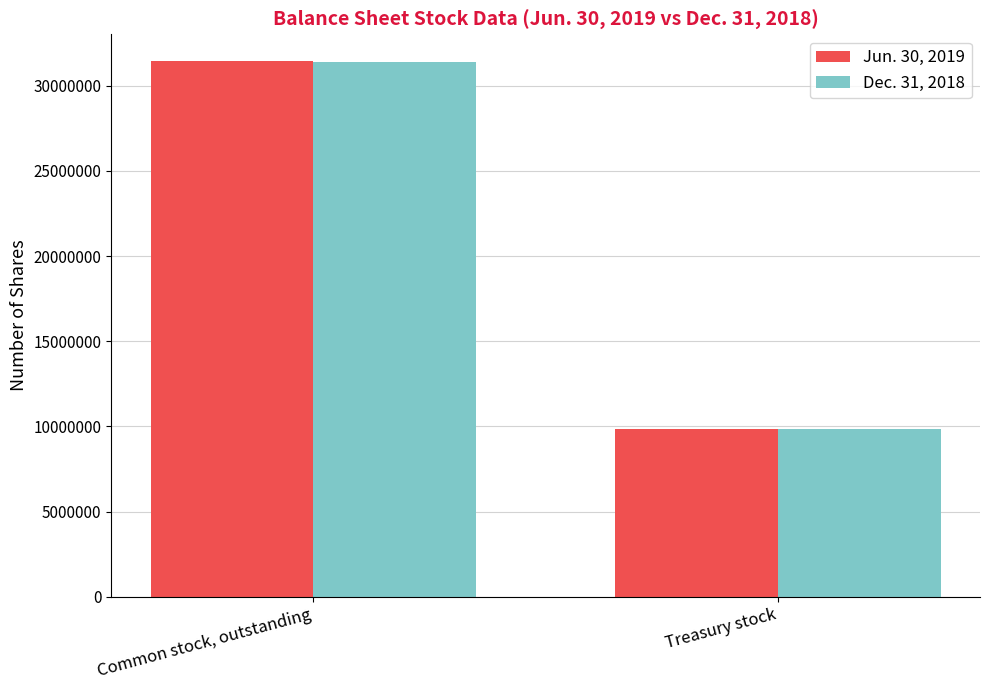

Which label corresponds to the smallest value in the chart?

Treasury stock